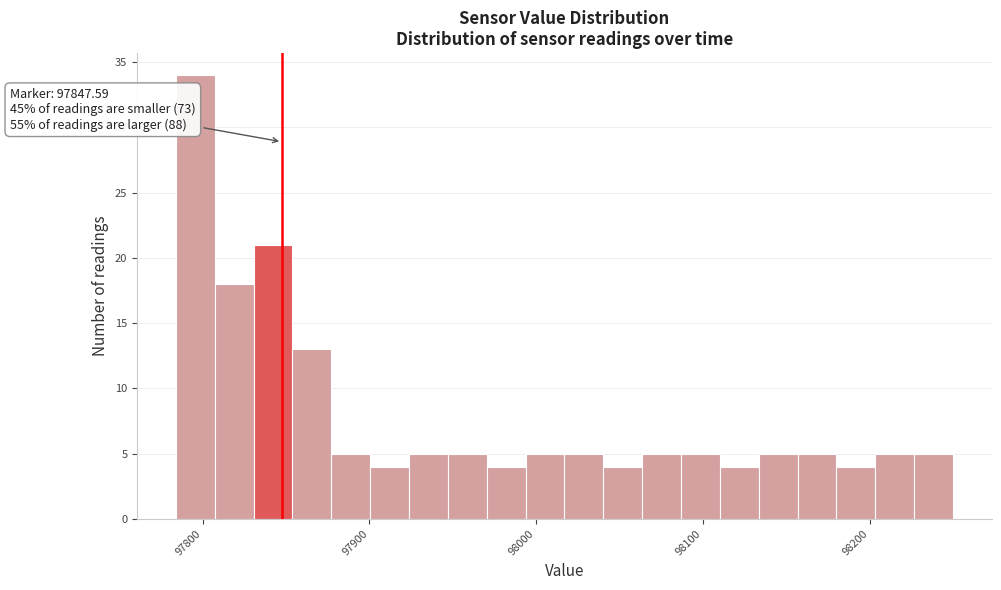

Around what value on the x-axis is the tallest bar? Give the approximate position of its centre, as read against the axis.

97800